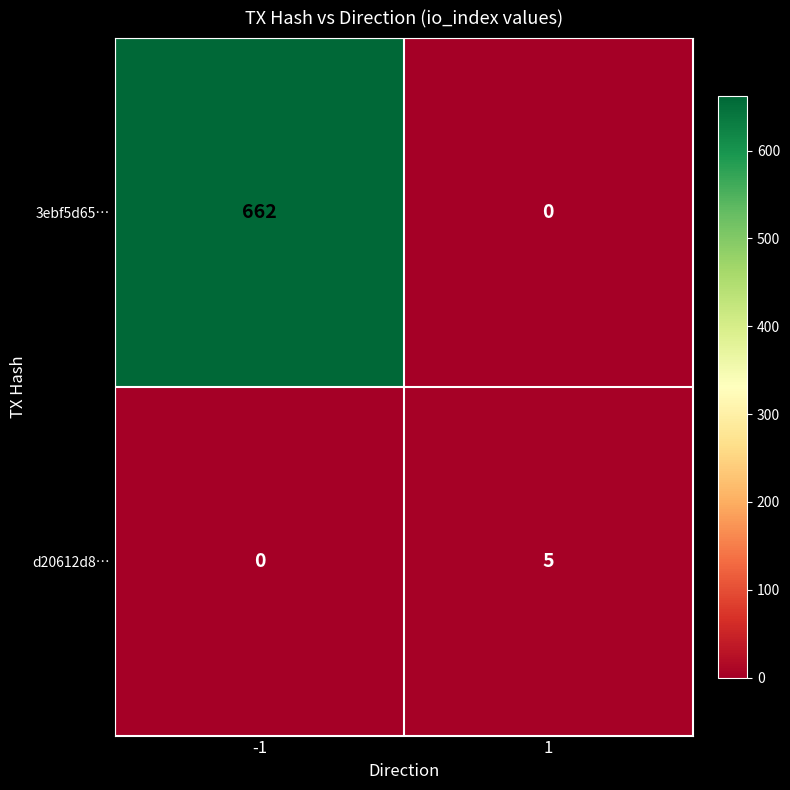

What is the sum of all d20612d8… values?

5